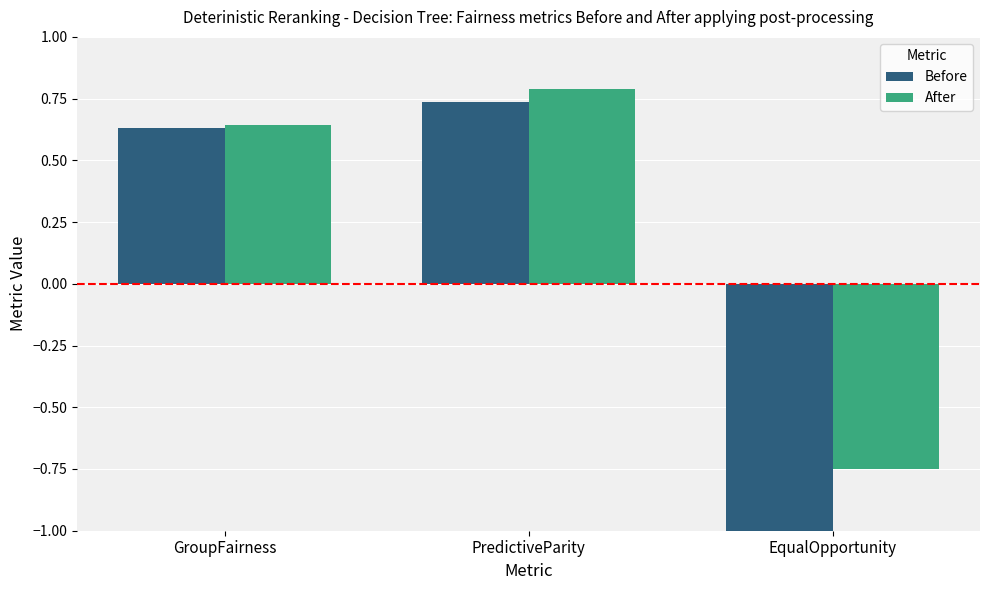

Between PredictiveParity and EqualOpportunity, which series saw the biggest shift?

Before